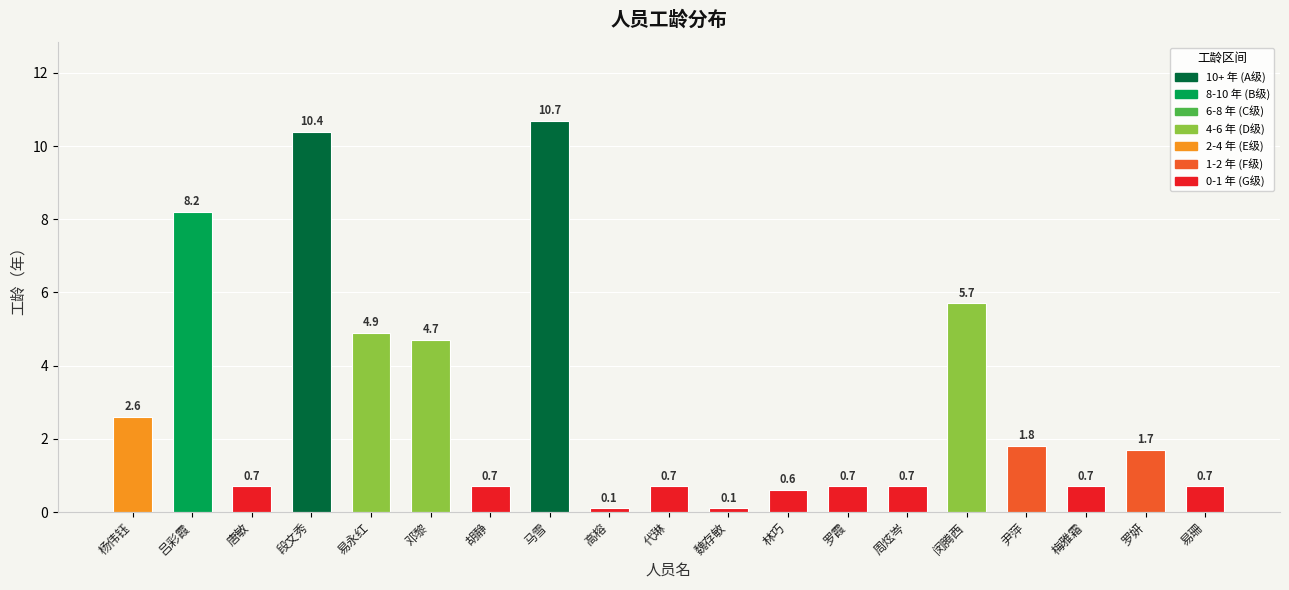

What is the value of the 19th bar from the left?

0.7